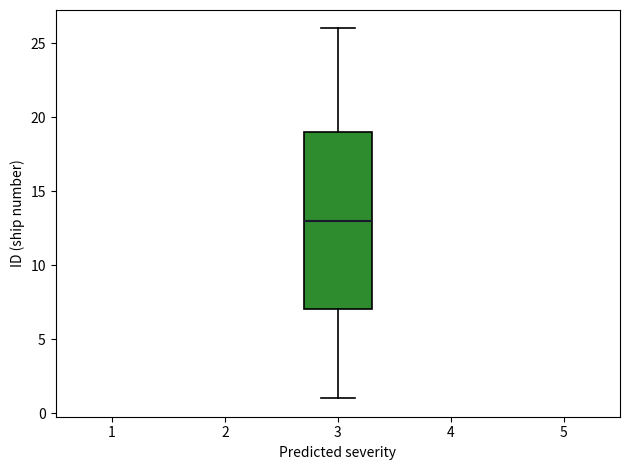

Read this box plot against the y-axis: the position of the median line, the range covered by the box, and the ends of both whiskers. The values are not printed on the chart, so give them approximately, as read against the axis.

median 13, box 7 to 19, whiskers 1 to 26